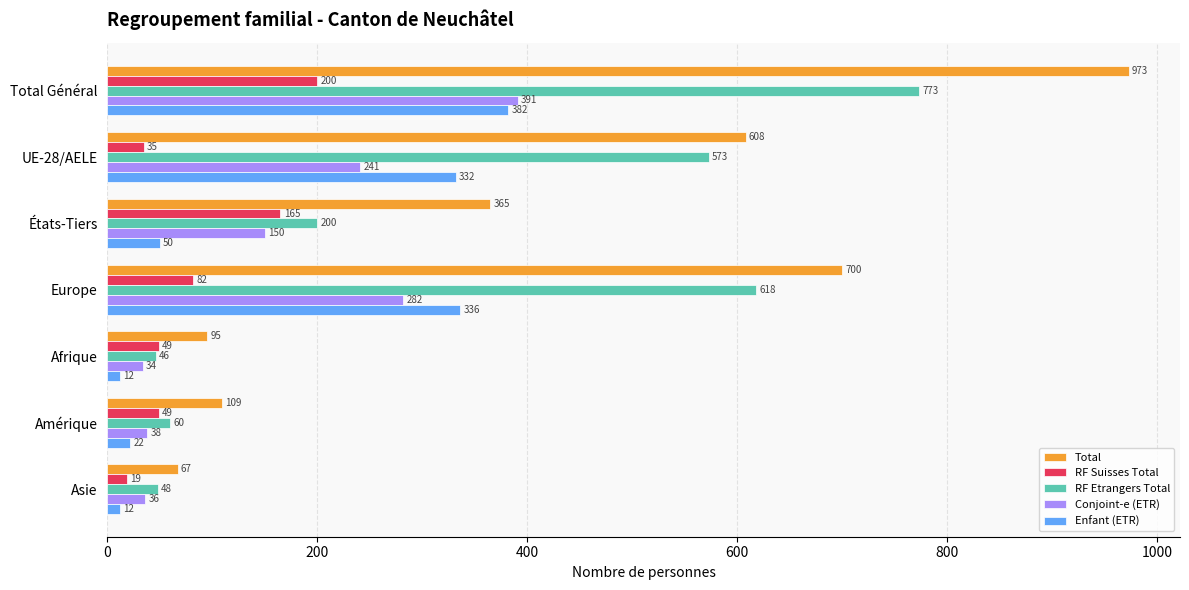

How many categories are shown in the chart?

7